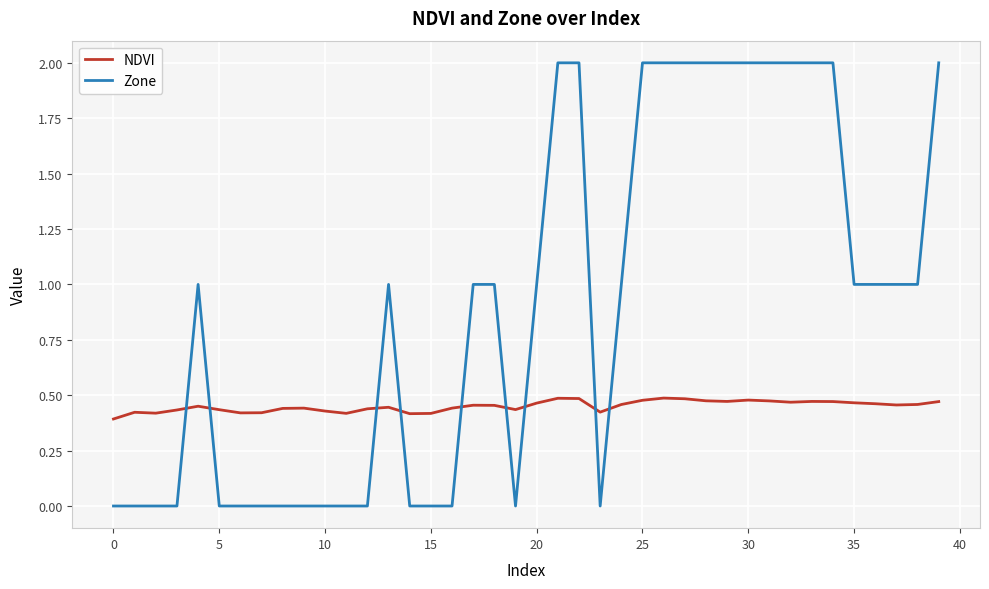

True or false: Zone has more than 0 points higher than both neighbors.

True